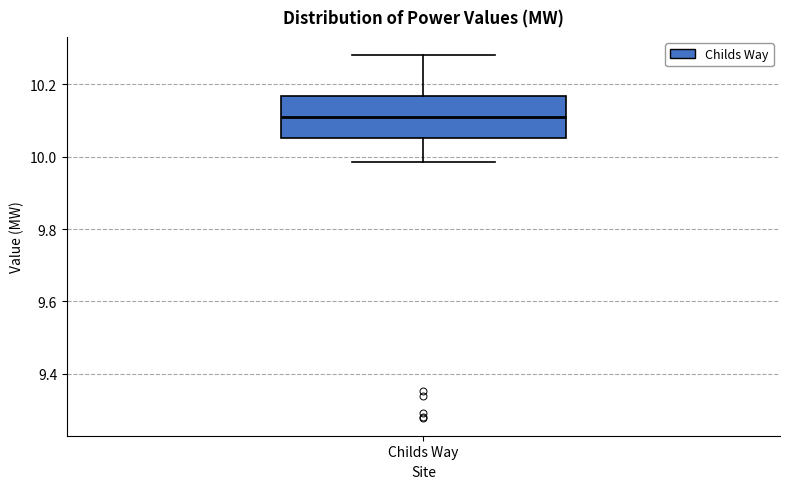

Where does the lower whisker of the box for Childs Way end on the y-axis? The values are not printed on the chart, so give them approximately, as read against the axis.

9.98